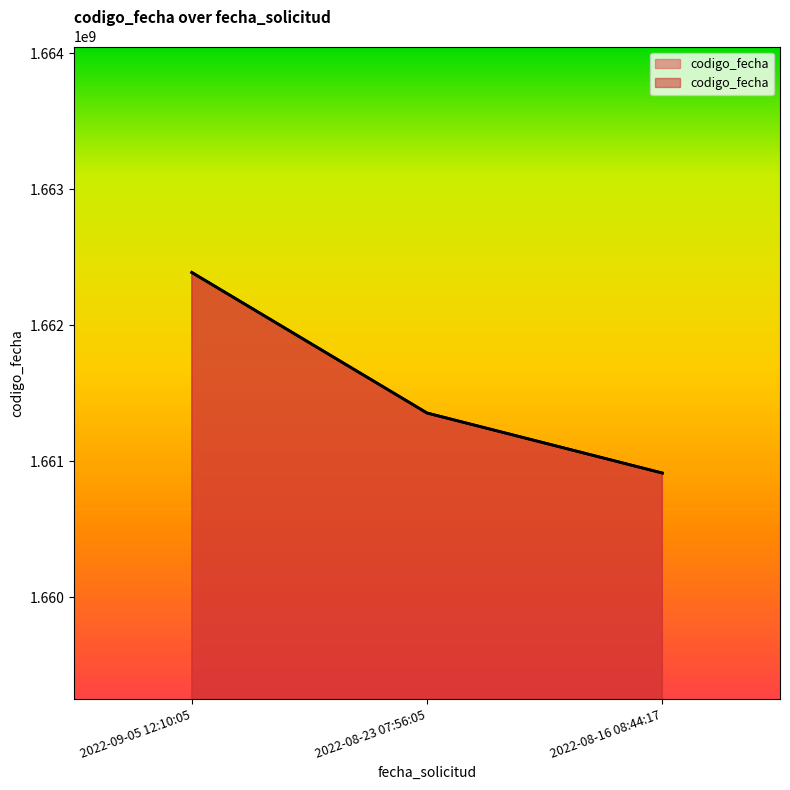

What is the difference between the maximum and minimum values?

1476024